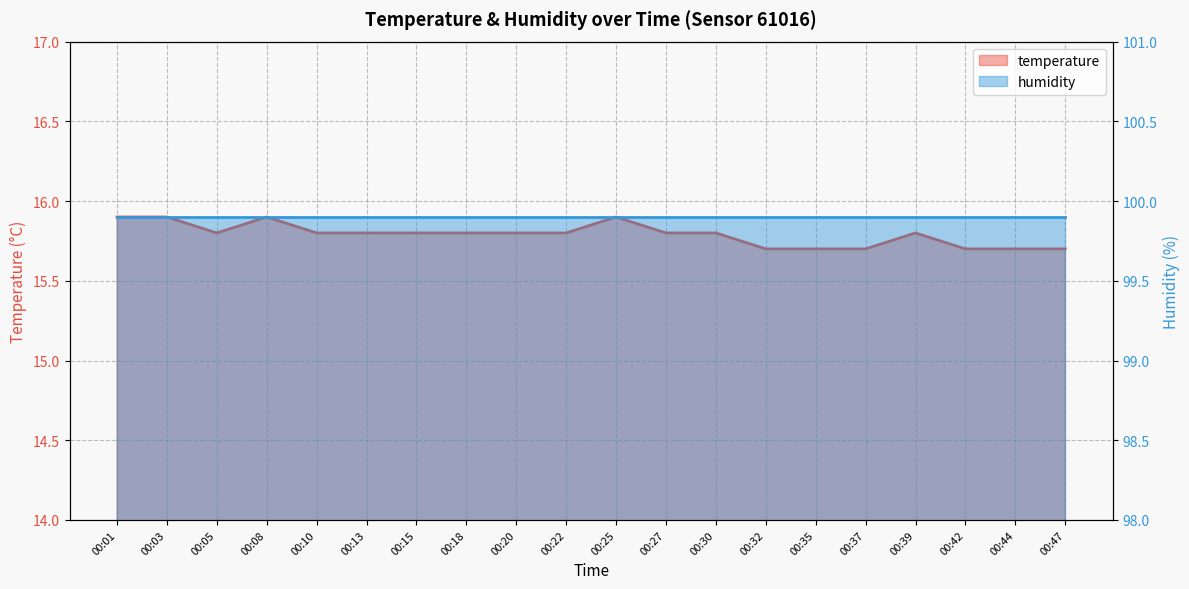

Does the chart have visible grid lines?

Yes